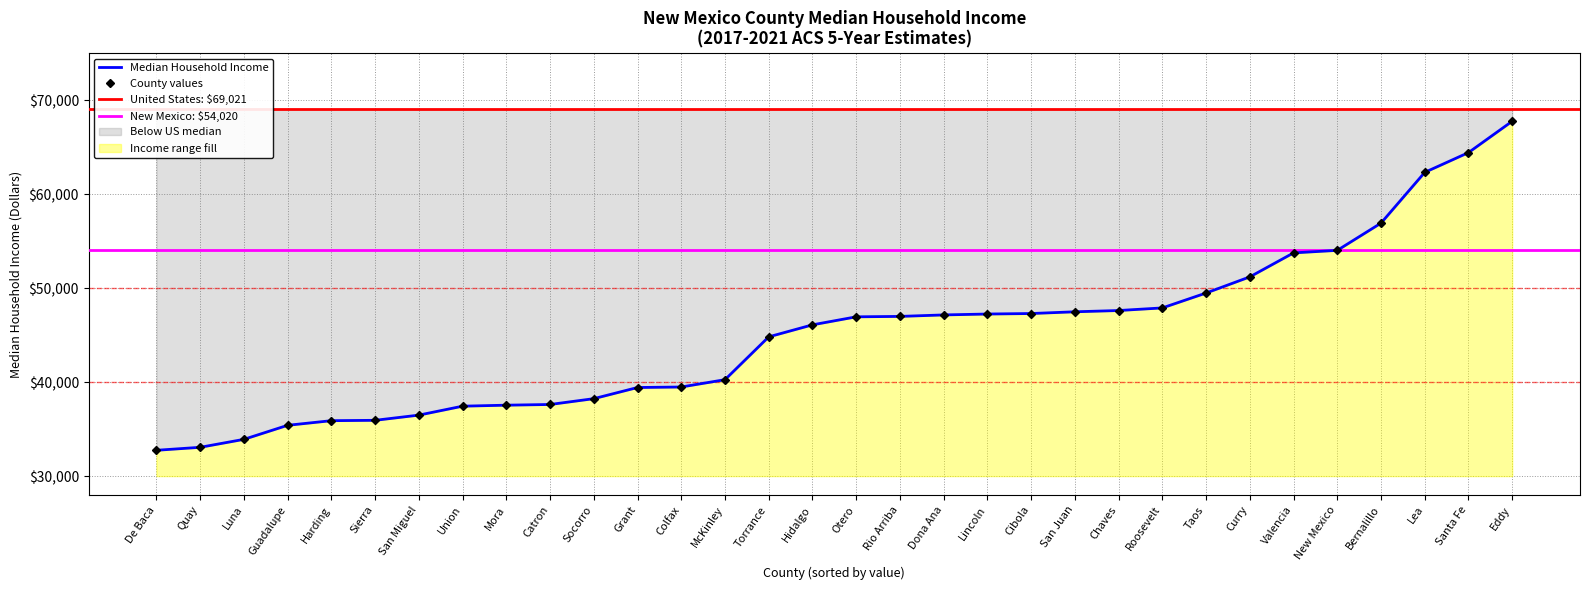

Which has a higher value, Valencia or Harding?

Valencia